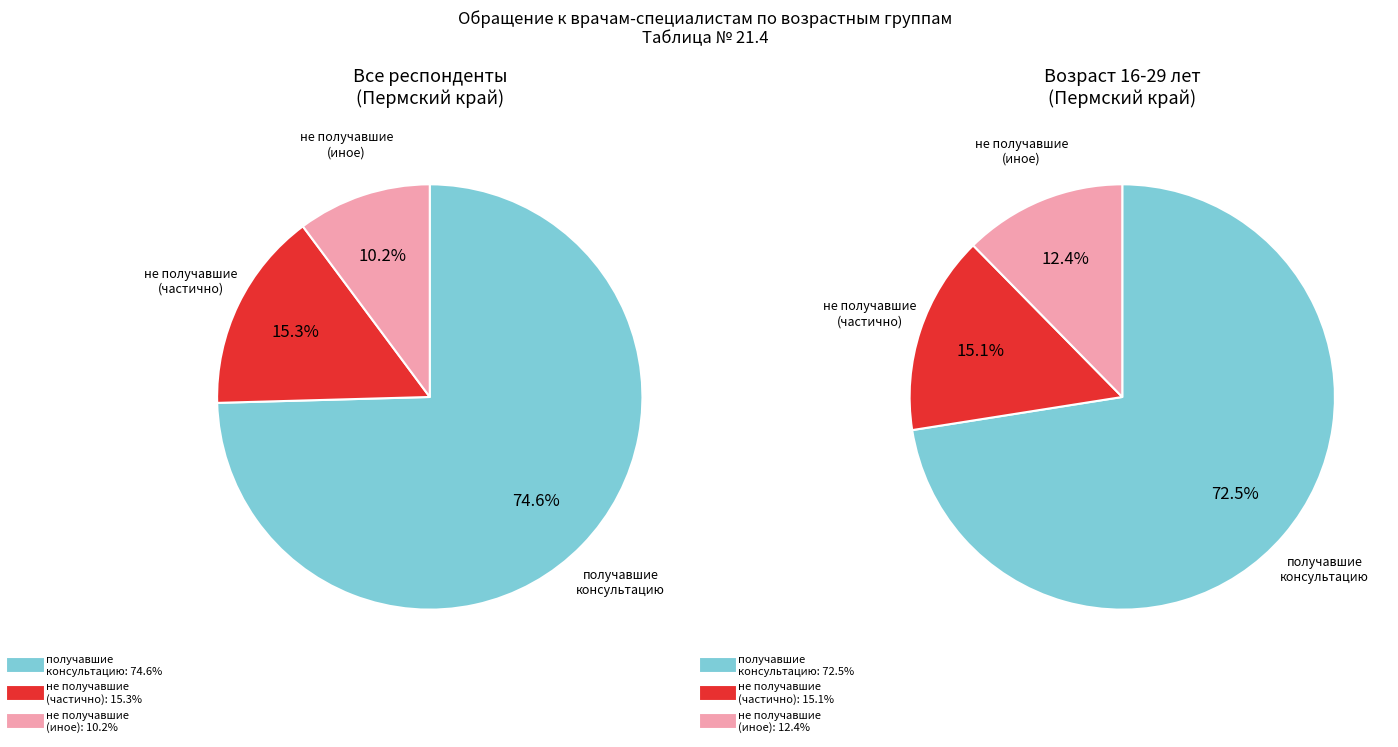

Which series has the largest range (max minus min)?

получавшие консультацию